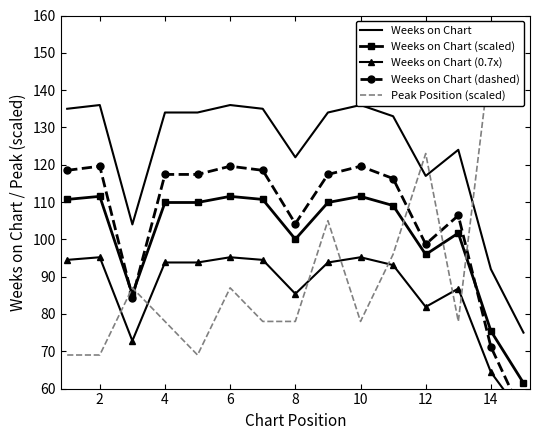

What is the maximum value for Weeks on Chart (scaled)?

111.5